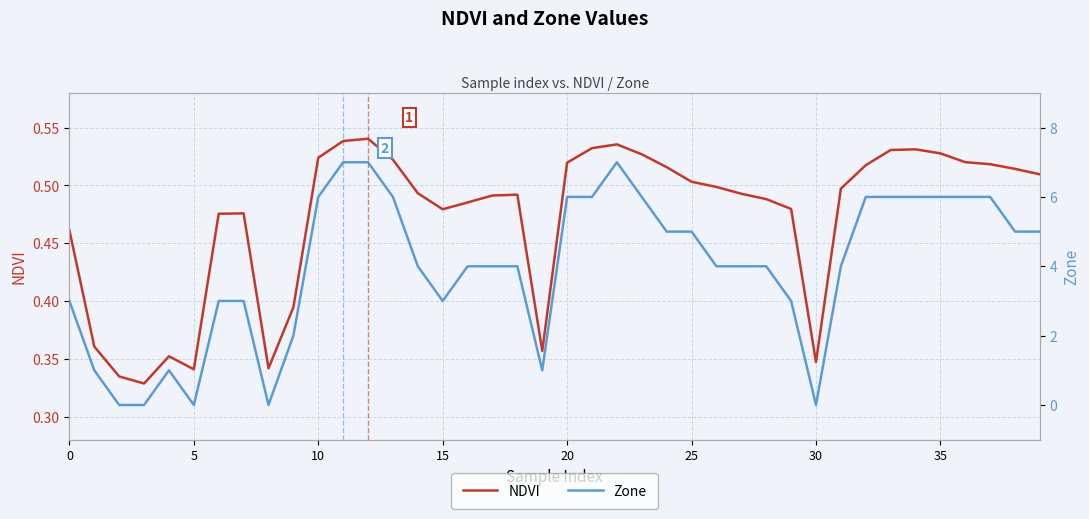

What is the label of the 10th point from the left?

9